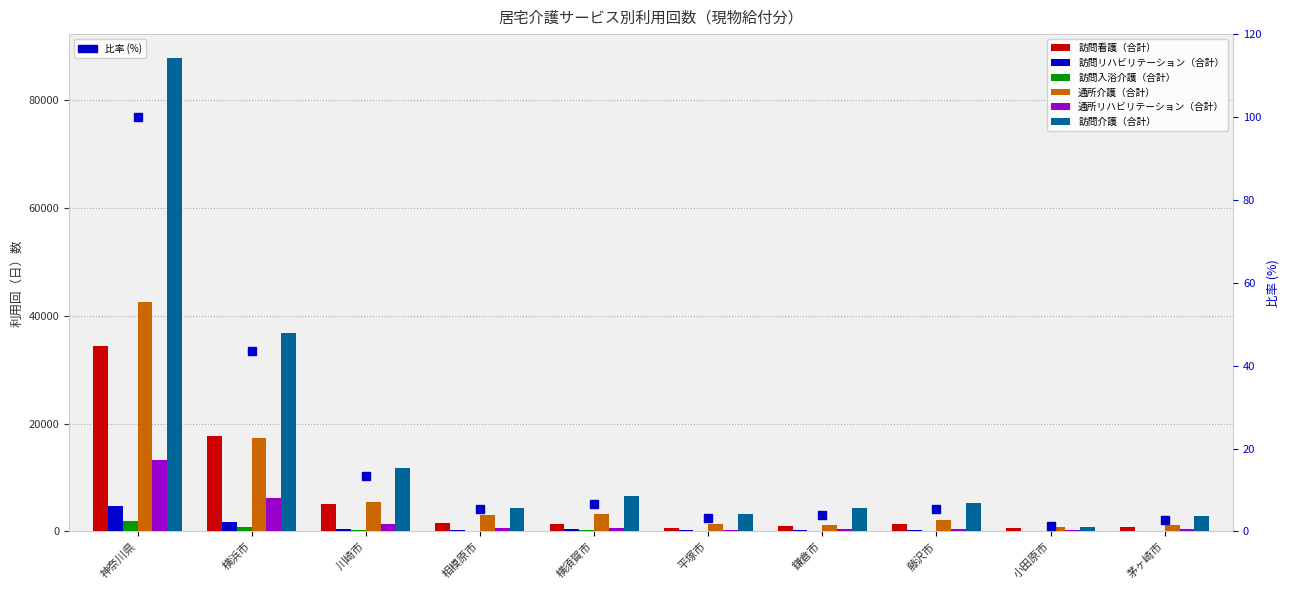

At which label does 訪問看護（合計） reach its minimum?

小田原市